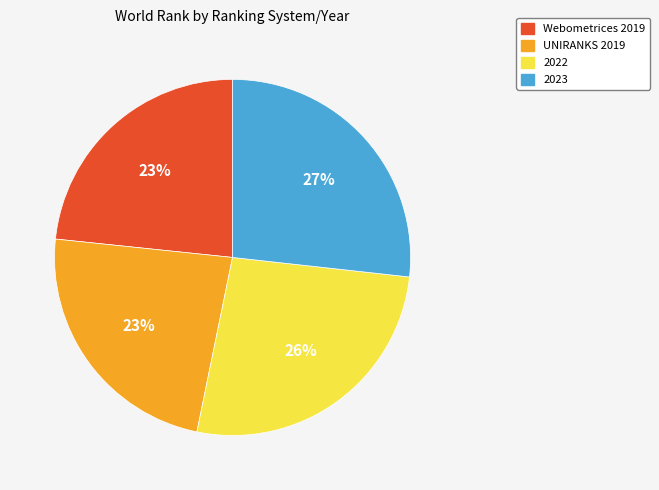

True or false: 2022 accounts for 26% of the total.

True